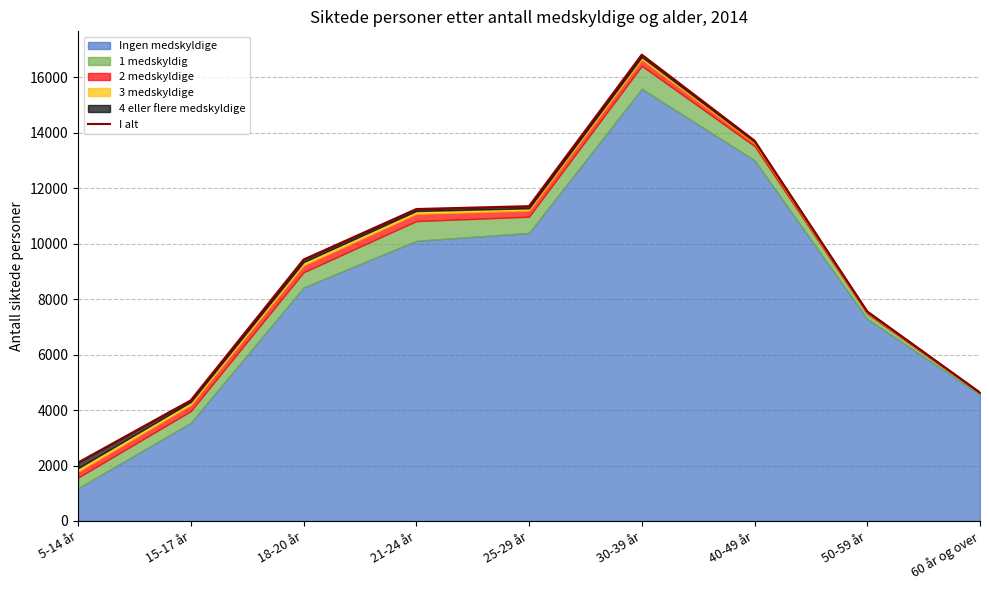

Reading left to right, what are all the values shown in this chart?

2107	4352	9426	11247	11351	16813	13715	7555	4632